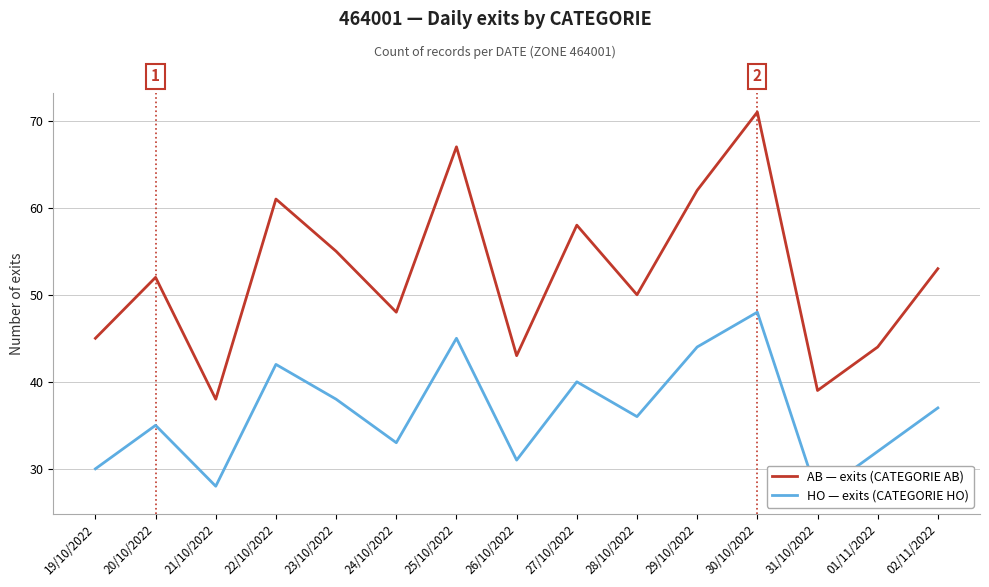

At which category is the sum across all series the highest?

30/10/2022